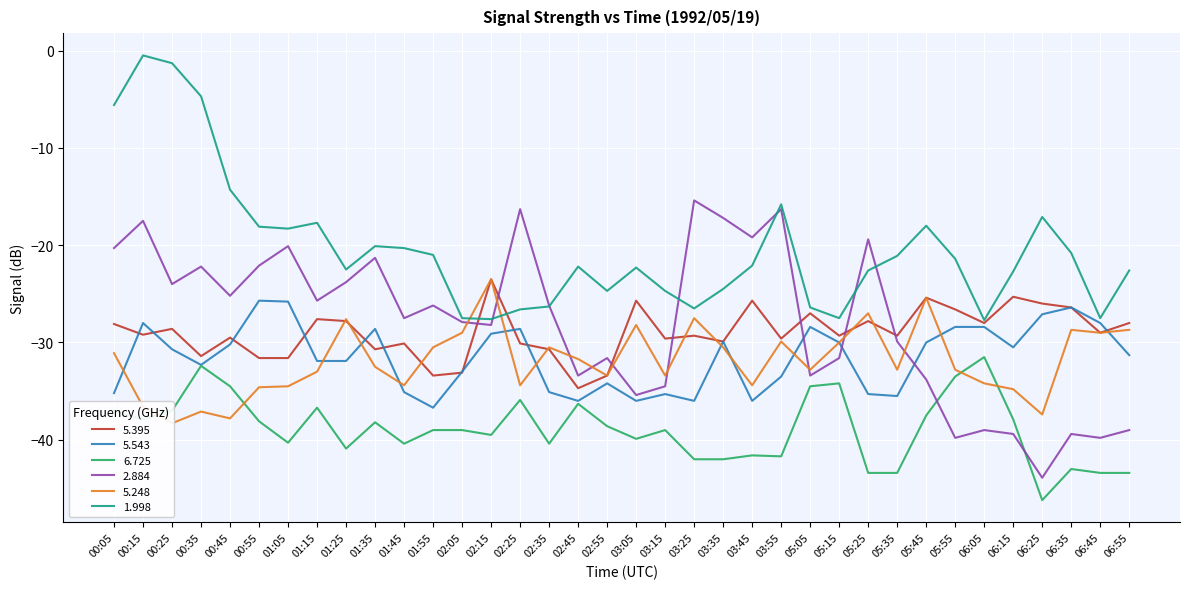

The  1.998 series shows -33.9 at 02:55. True or false?

False